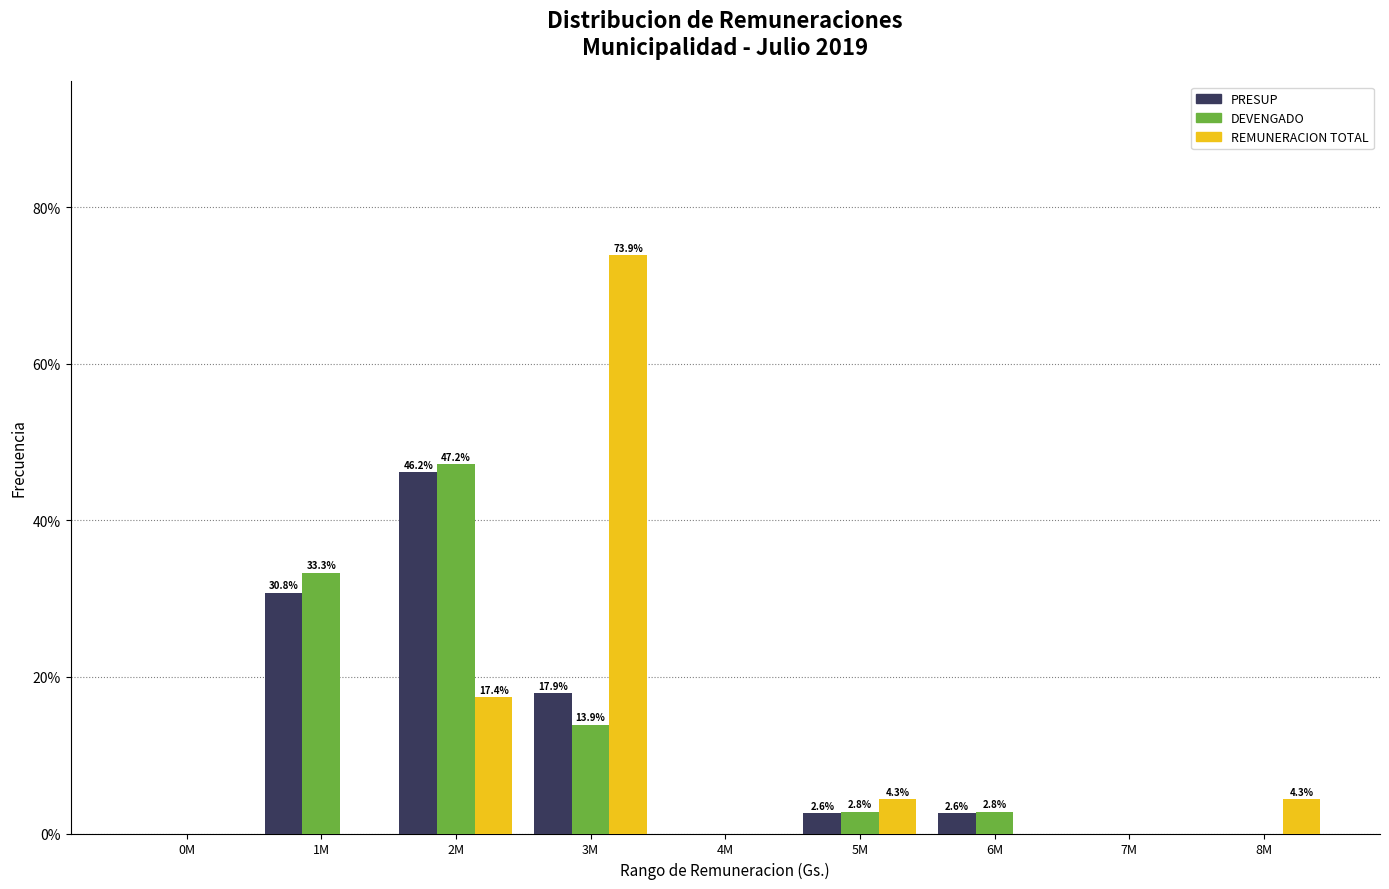

Reading left to right, what are all the values shown in this chart?

PRESUP: 0M=0.0	1M=30.8	2M=46.2	3M=17.9	4M=0.0	5M=2.6	6M=2.6	7M=0.0	8M=0.0
DEVENGADO: 0M=0.0	1M=33.3	2M=47.2	3M=13.9	4M=0.0	5M=2.8	6M=2.8	7M=0.0	8M=0.0
REMUNERACION TOTAL: 0M=0.0	1M=0.0	2M=17.4	3M=73.9	4M=0.0	5M=4.3	6M=0.0	7M=0.0	8M=4.3